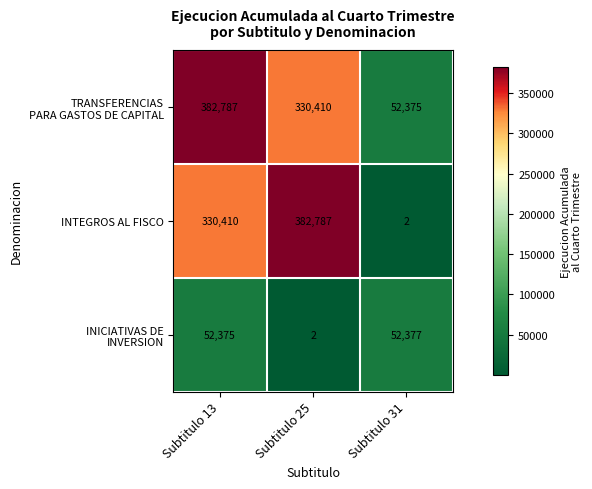

What is the difference between the second highest and minimum values in the INTEGROS AL FISCO series?

330408